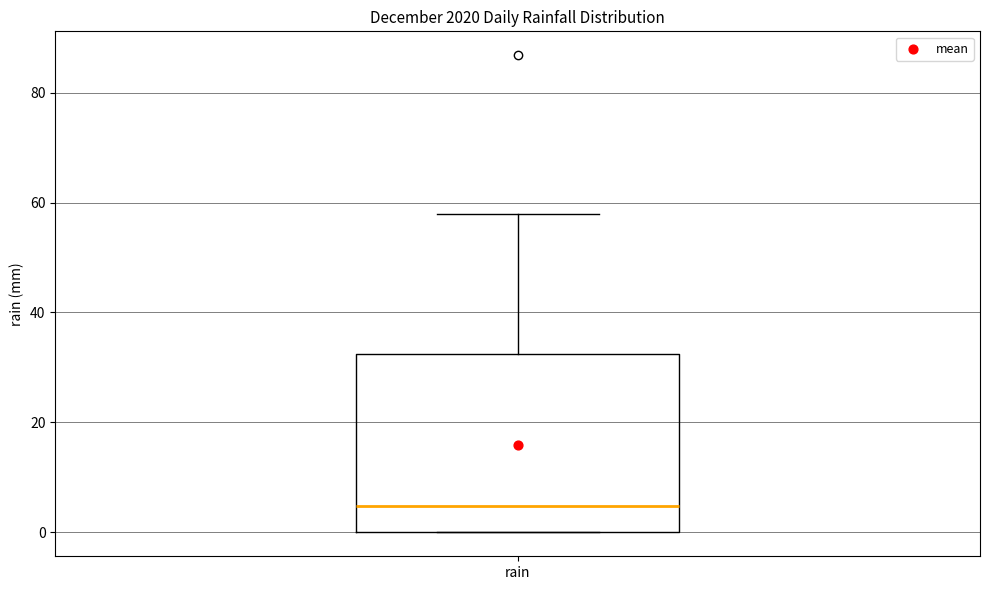

Transcribe this box plot: give where the median line is, the range the box spans, and where the two whiskers end, as read against the y-axis. The values are not printed on the chart, so give them approximately, as read against the axis.

median 4, box 0 to 32, whiskers 0 to 58